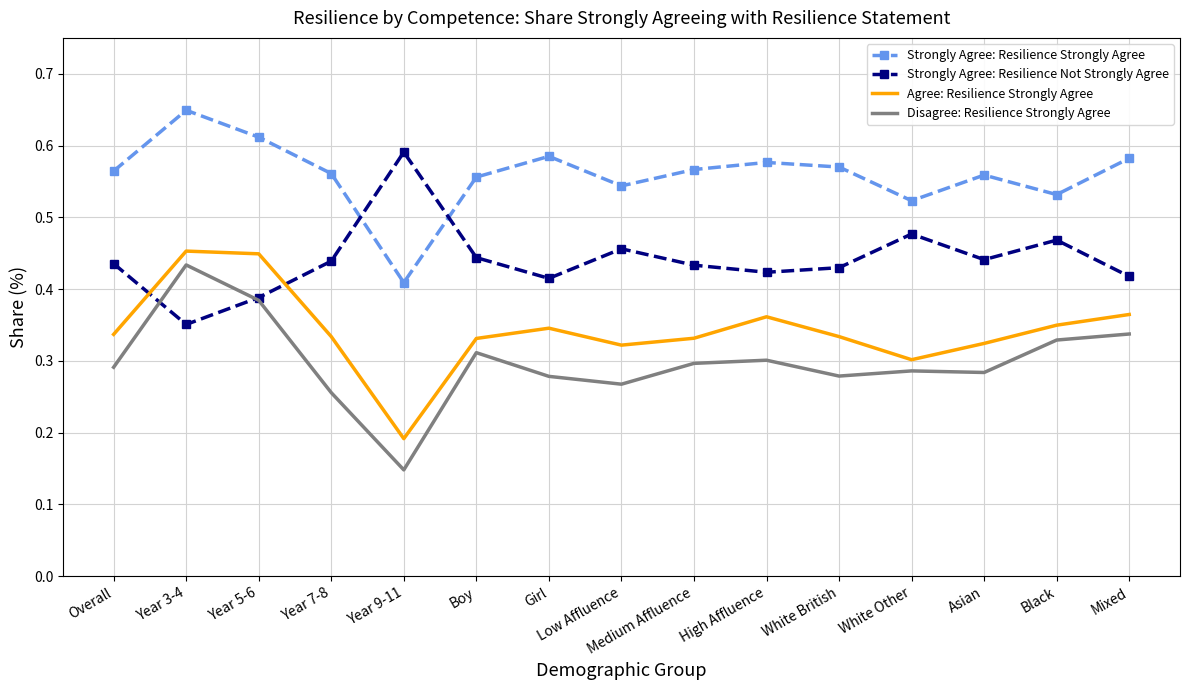

Is it true that Agree: Resilience Strongly Agree equals 0.3 at Year 9-11?

False